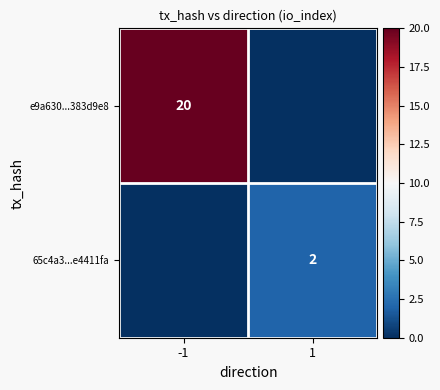

True or false: e9a630...383d9e8 has a value of 20 at -1.

True